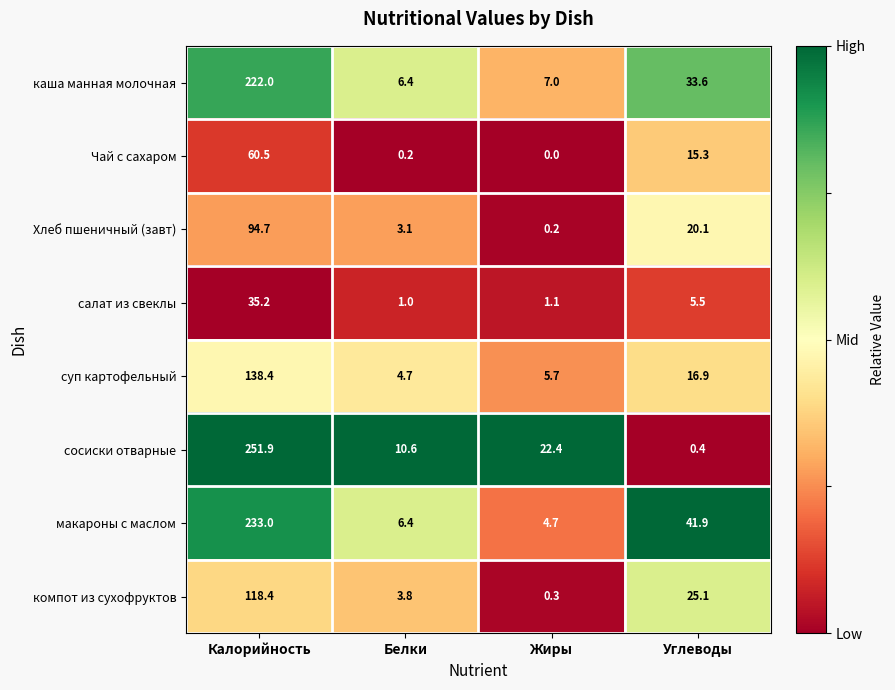

What is the total value across all series at Жиры?

41.4